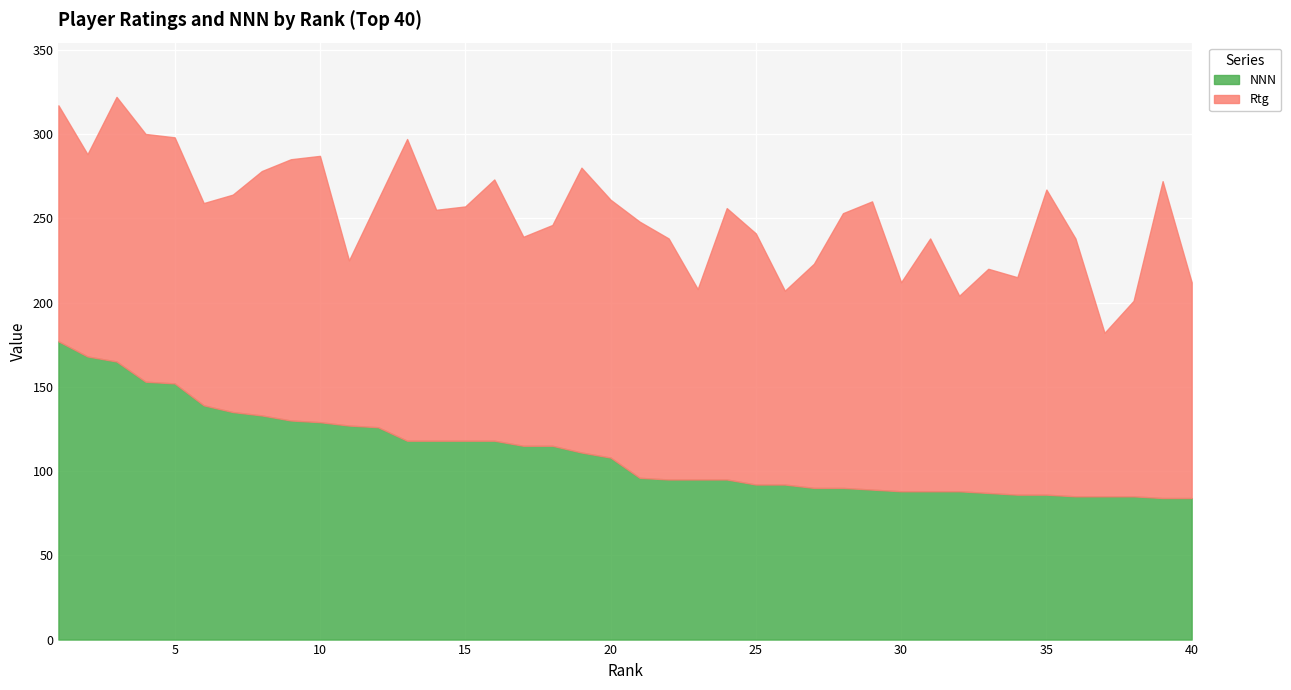

At which category is the sum across all series the highest?

3